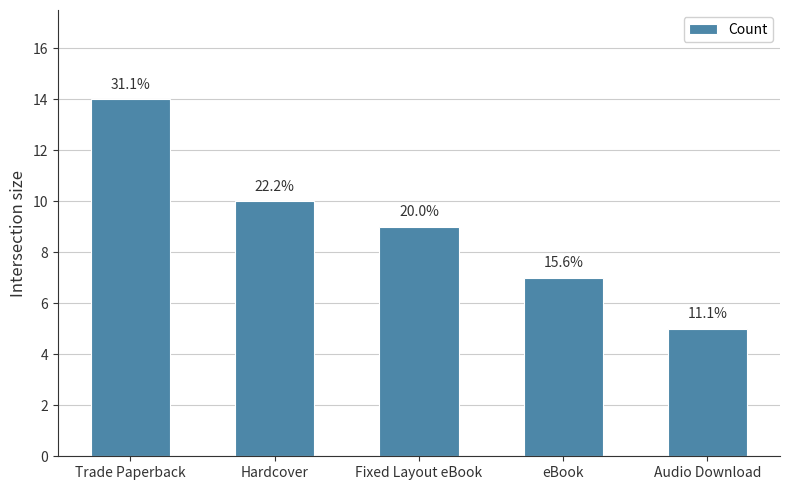

Rank the categories by value from lowest to highest.

Audio Download, eBook, Fixed Layout eBook, Hardcover, Trade Paperback